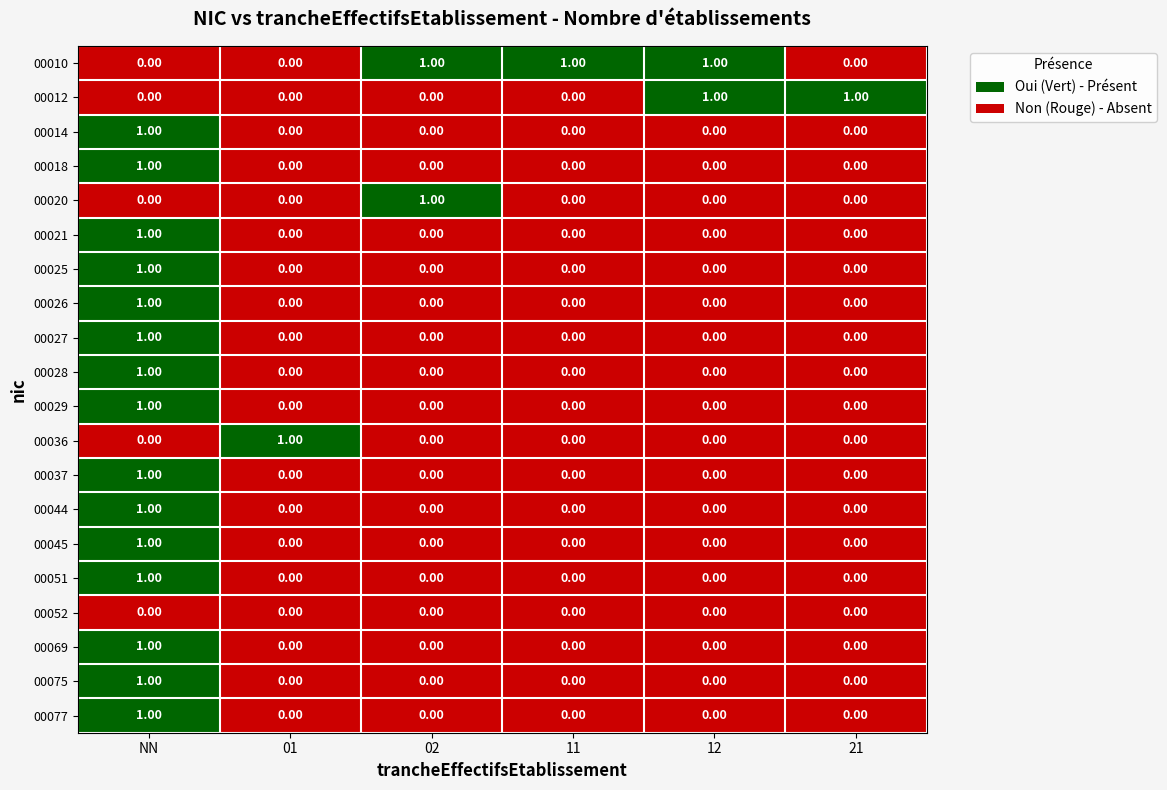

Count the number of categories in the chart.

6